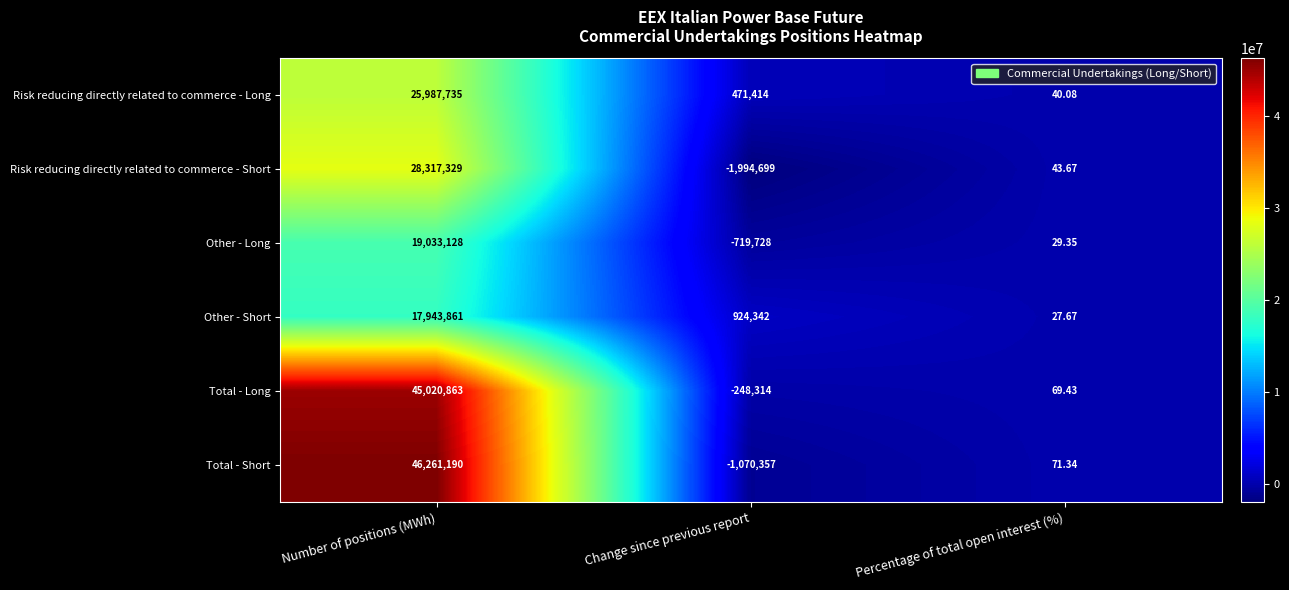

At which label does Total - Long reach its peak?

Number of positions (MWh)